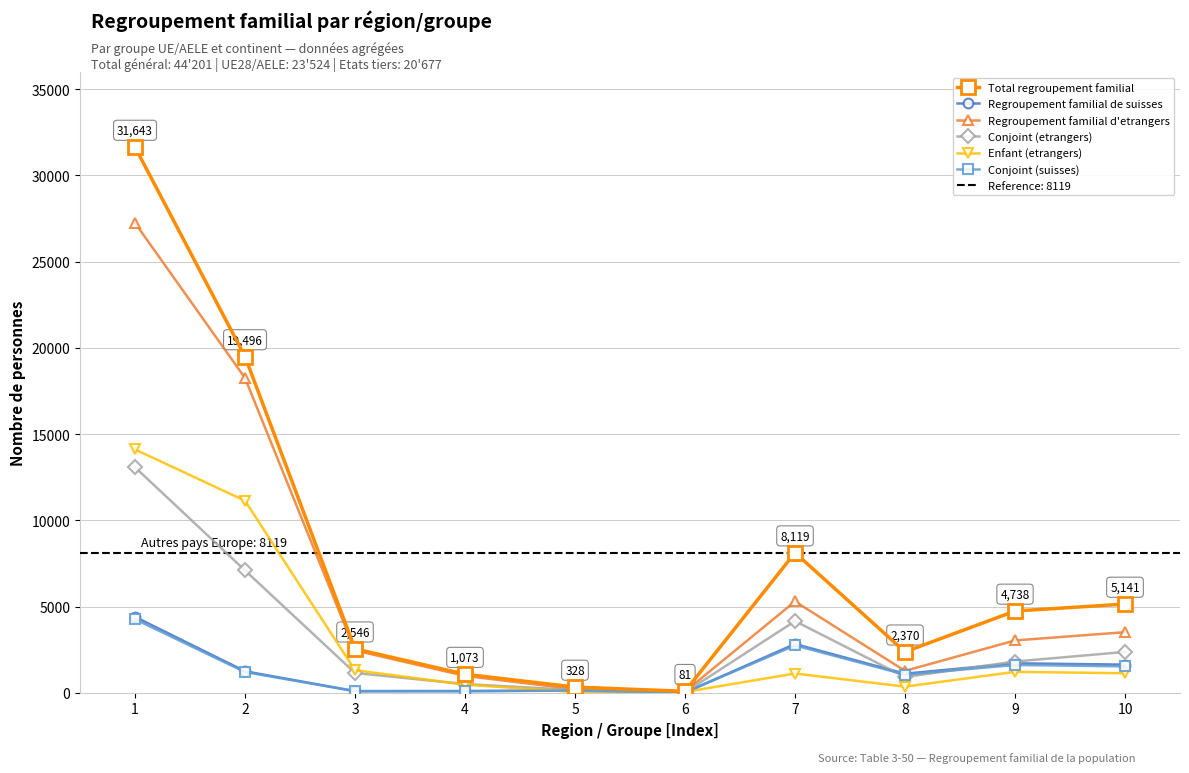

What value does the Conjoint (suisses) series have at 10, to the nearest 50?

1550